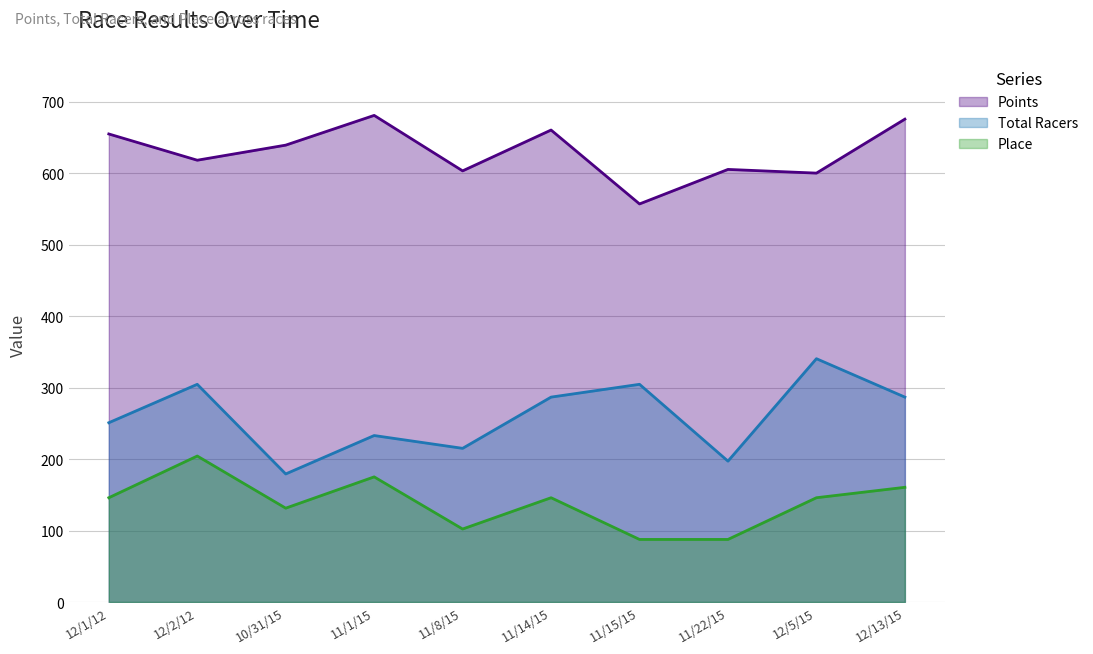

What is the sum of all Place values?

1385.8